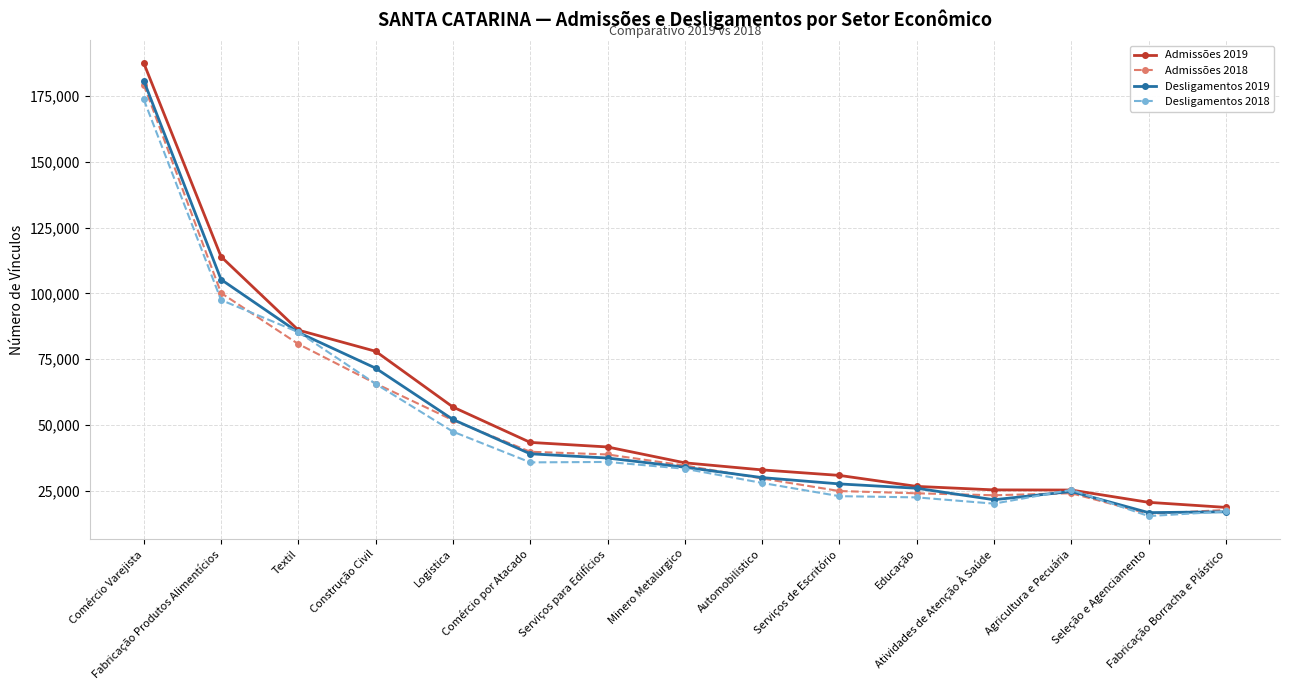

What position from the right is Fabricação Produtos Alimentícios?

14